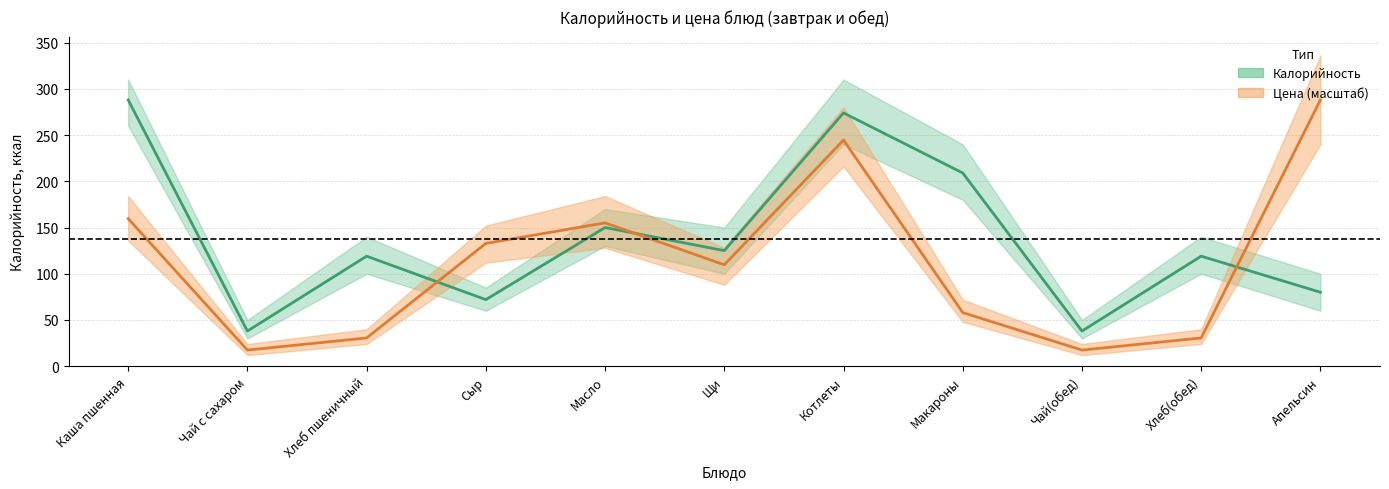

Which series has the largest total across all categories?

Калорийность